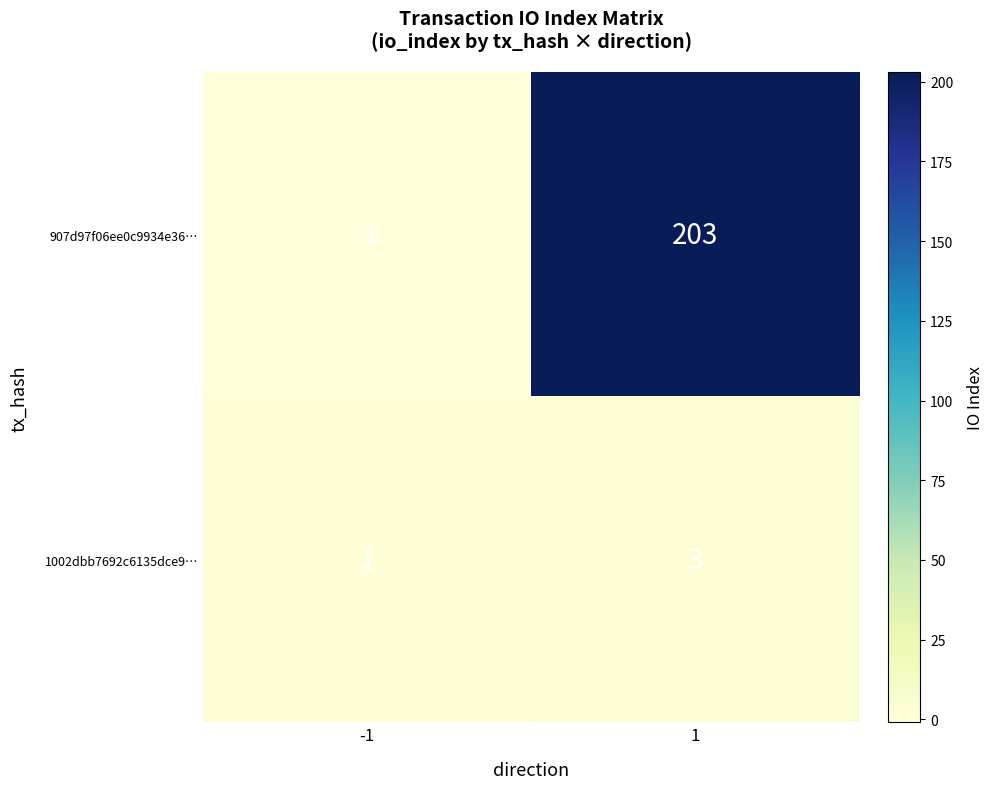

How many categories are shown in the chart?

2